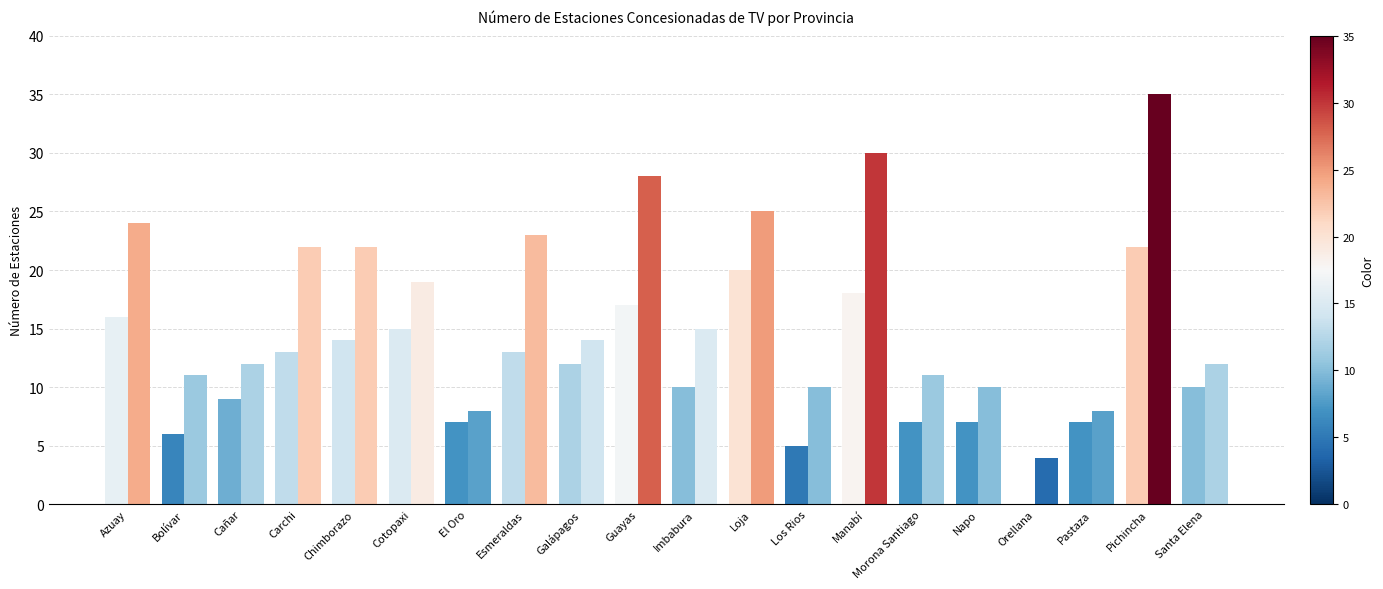

Is it true that Total por Provincia equals 13 at Guayas?

False